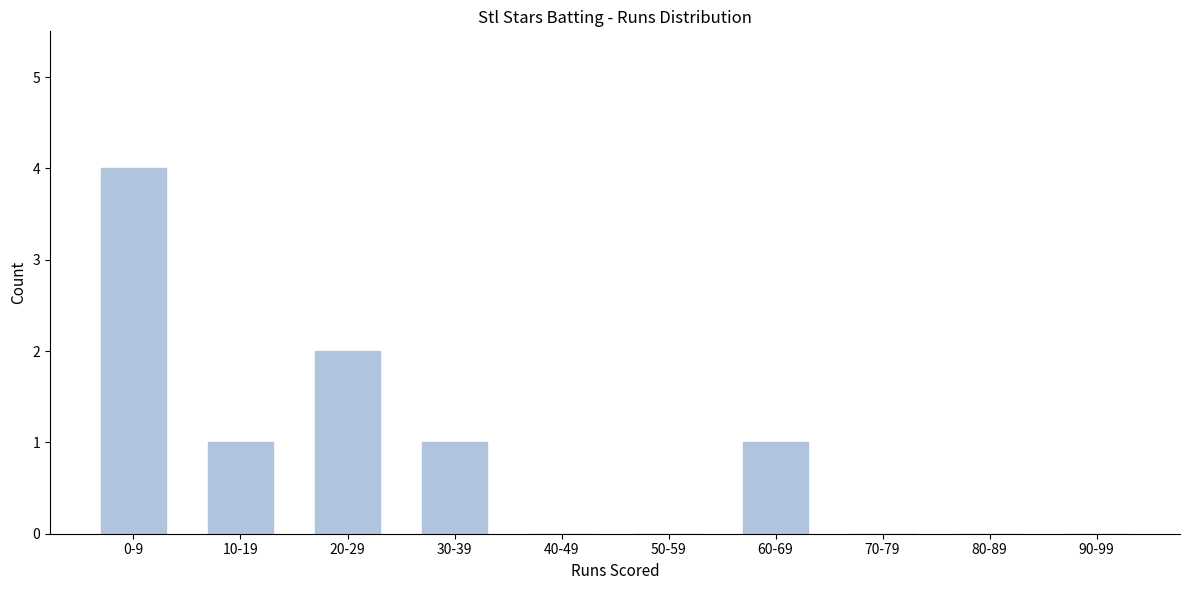

Reading left to right, what are all the values shown in this chart?

0-9=4	10-19=1	20-29=2	30-39=1	40-49=0	50-59=0	60-69=1	70-79=0	80-89=0	90-99=0